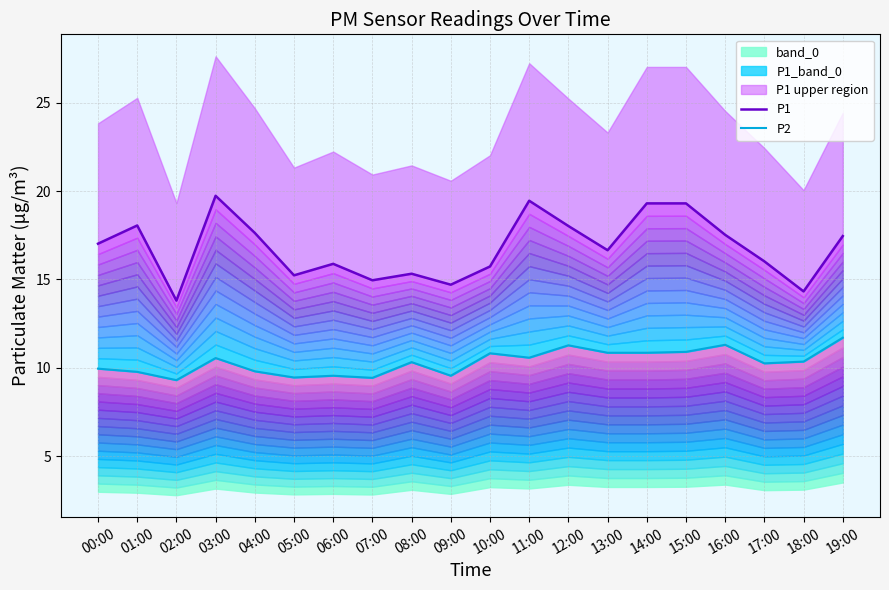

How many data points in P1 are above 17?

10